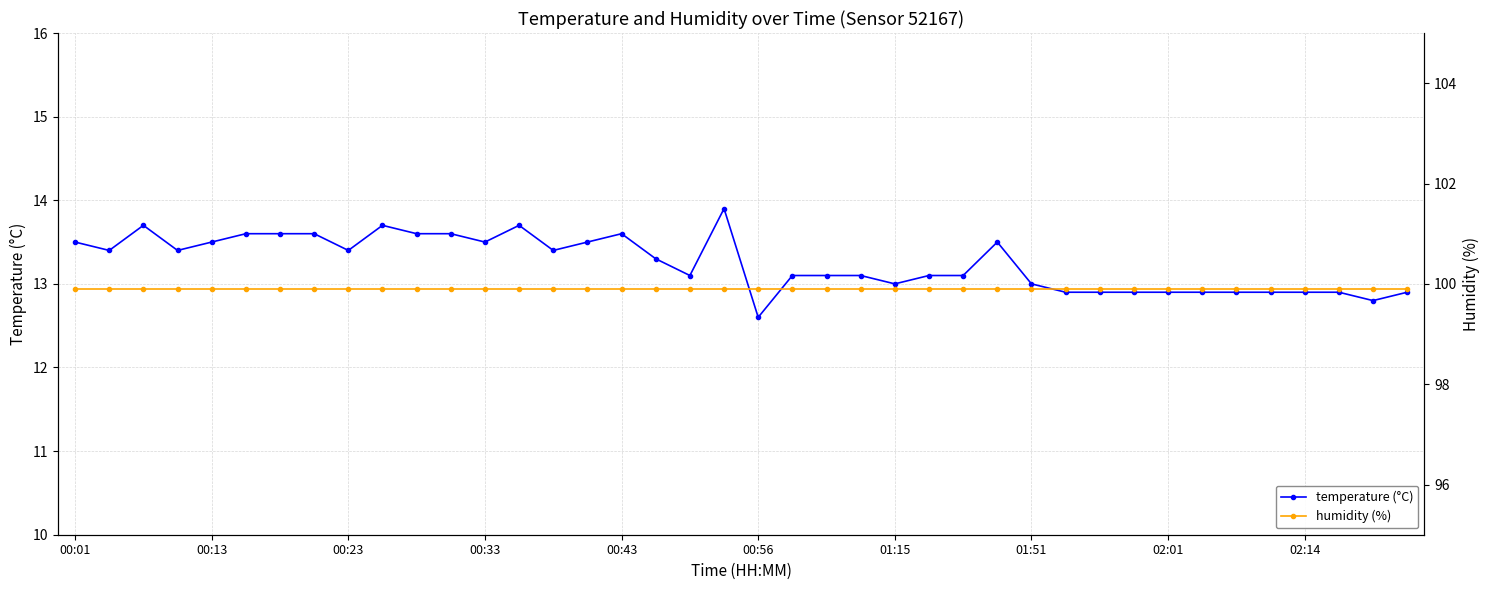

How many interior local valleys does the temperature (°C) series have?

9